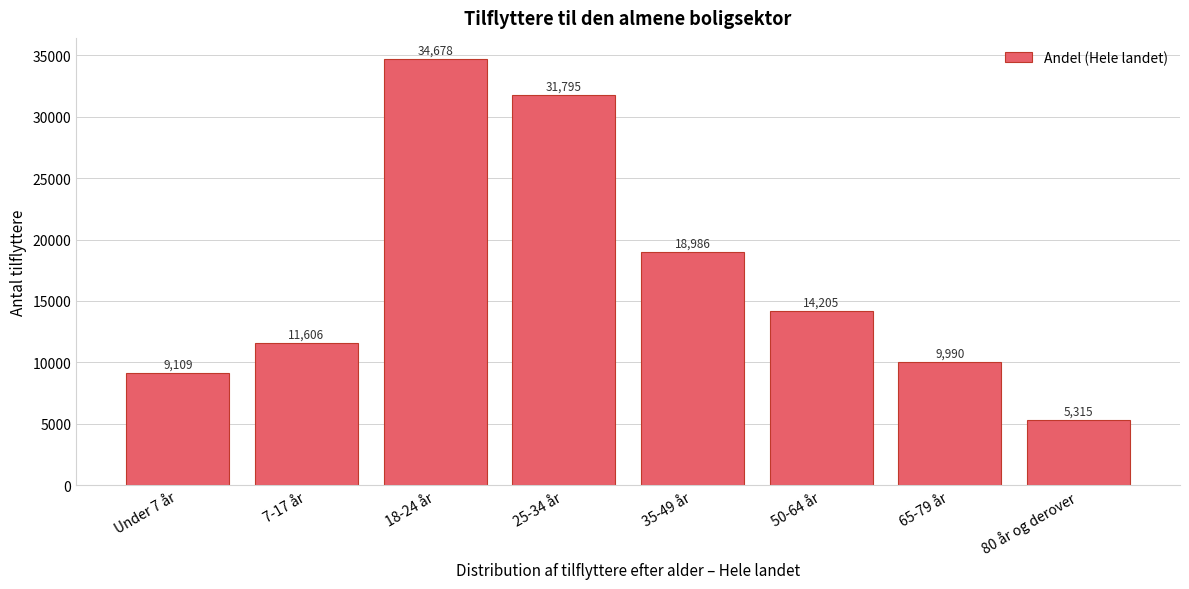

Reading right to left, what are all the values shown in this chart?

80 år og derover=5315	65-79 år=9990	50-64 år=14205	35-49 år=18986	25-34 år=31795	18-24 år=34678	7-17 år=11606	Under 7 år=9109